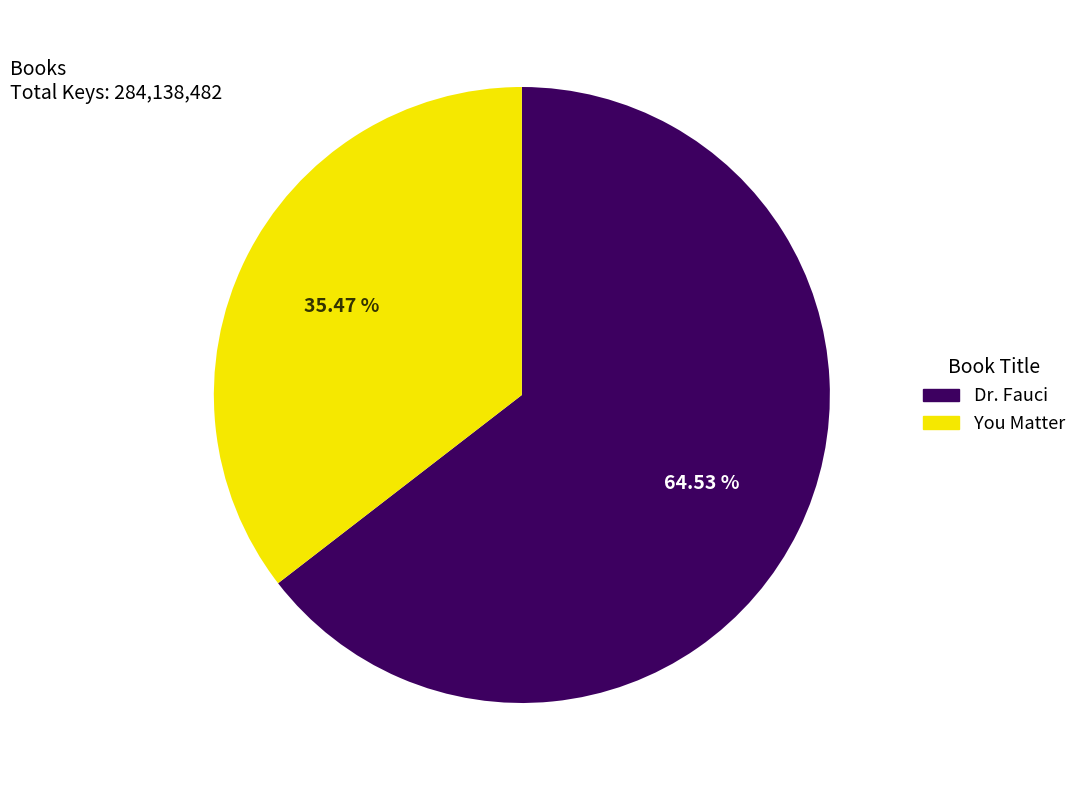

True or false: Dr. Fauci accounts for 65% of the total.

True